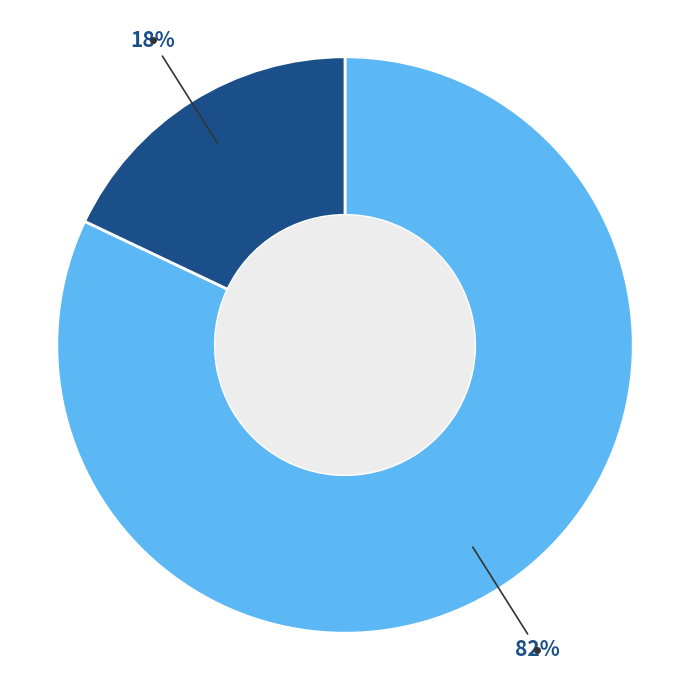

Does any single category account for the majority?

Yes